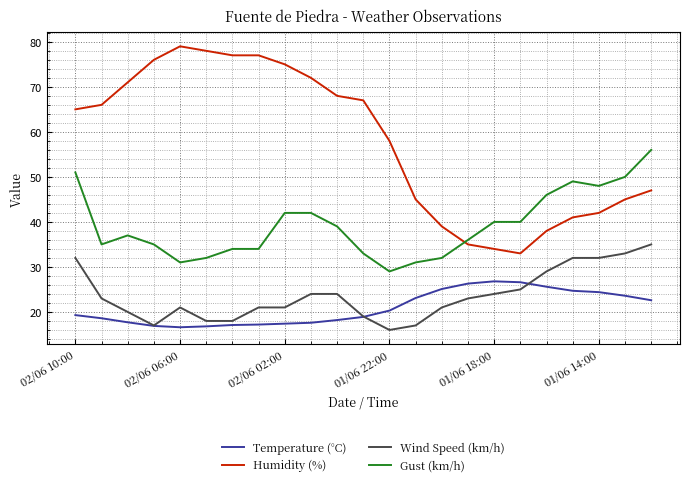

Which series has the widest spread of values?

Humidity (%)